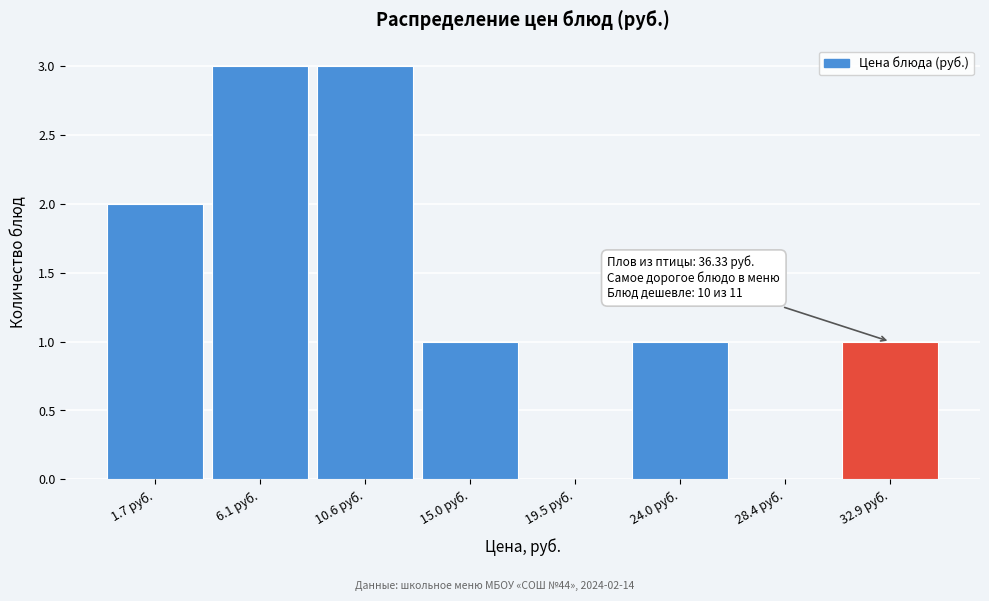

Reading right to left, extract all data points from this chart.

32.9 руб.=1	28.4 руб.=0	24.0 руб.=1	19.5 руб.=0	15.0 руб.=1	10.6 руб.=3	6.1 руб.=3	1.7 руб.=2